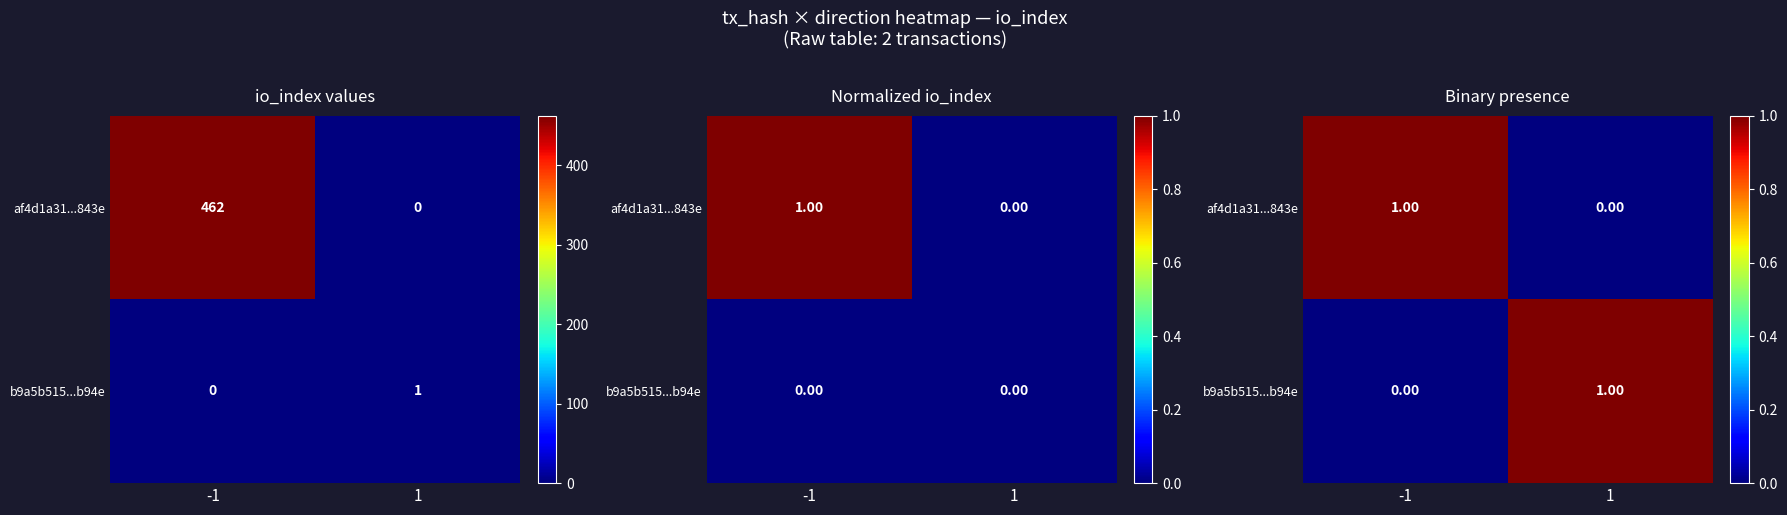

The value of b9a5b515...b94e at 1 is 1. True or false?

True